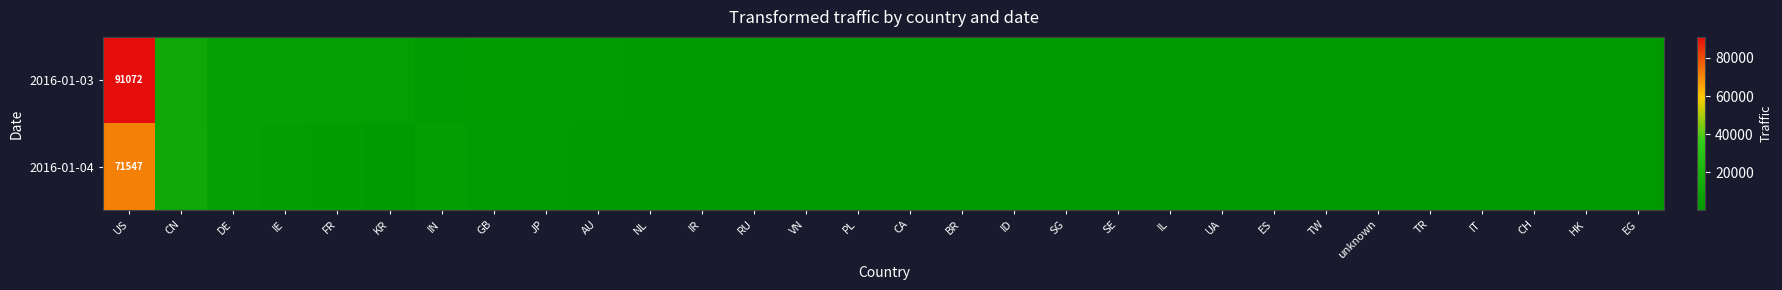

What is the total value across all series at US?

162619